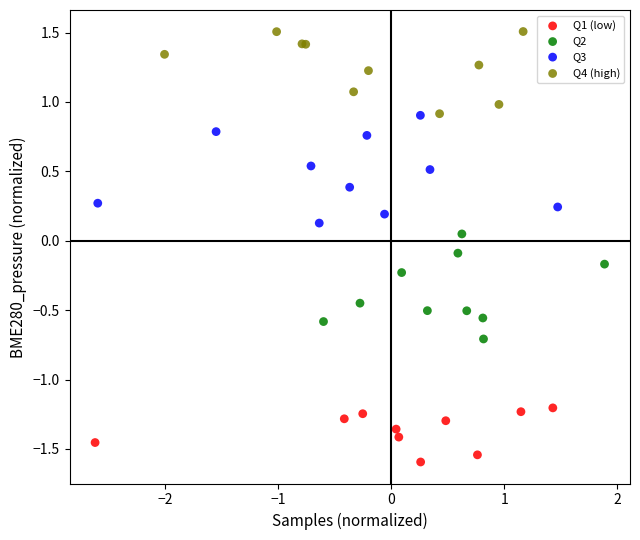

Which series contains the lowest Y value?

Q1 (low)